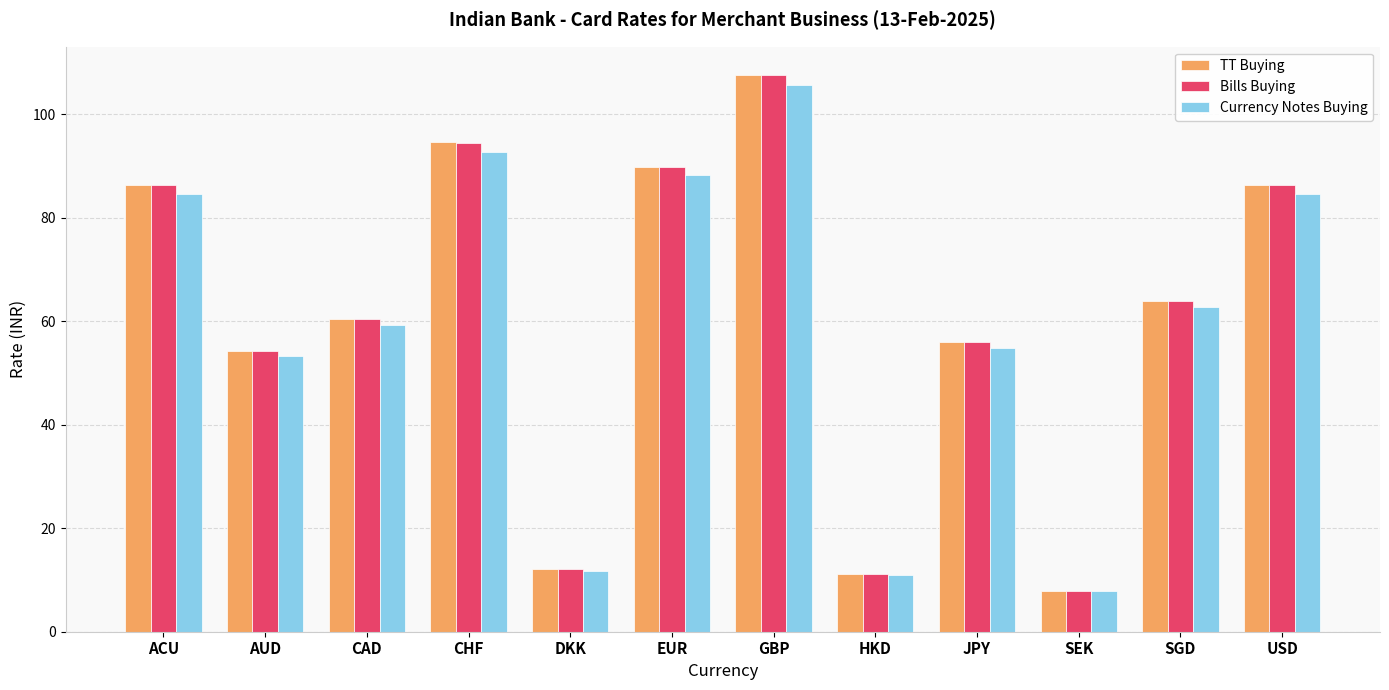

How many data points in TT Buying are less than 63?

6